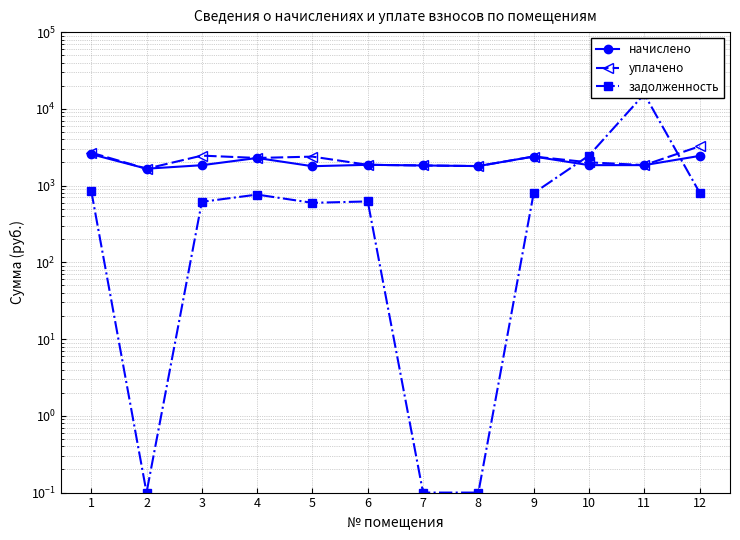

What is the average value of the задолженность series?

1927.6